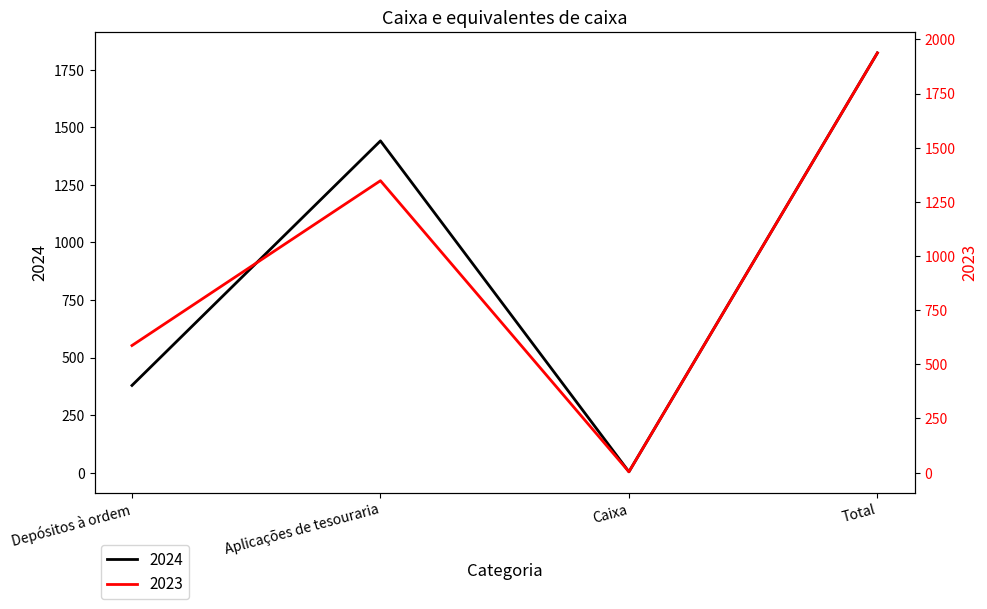

Which series ends up on top after the final intersection of 2023 and 2024?

2024